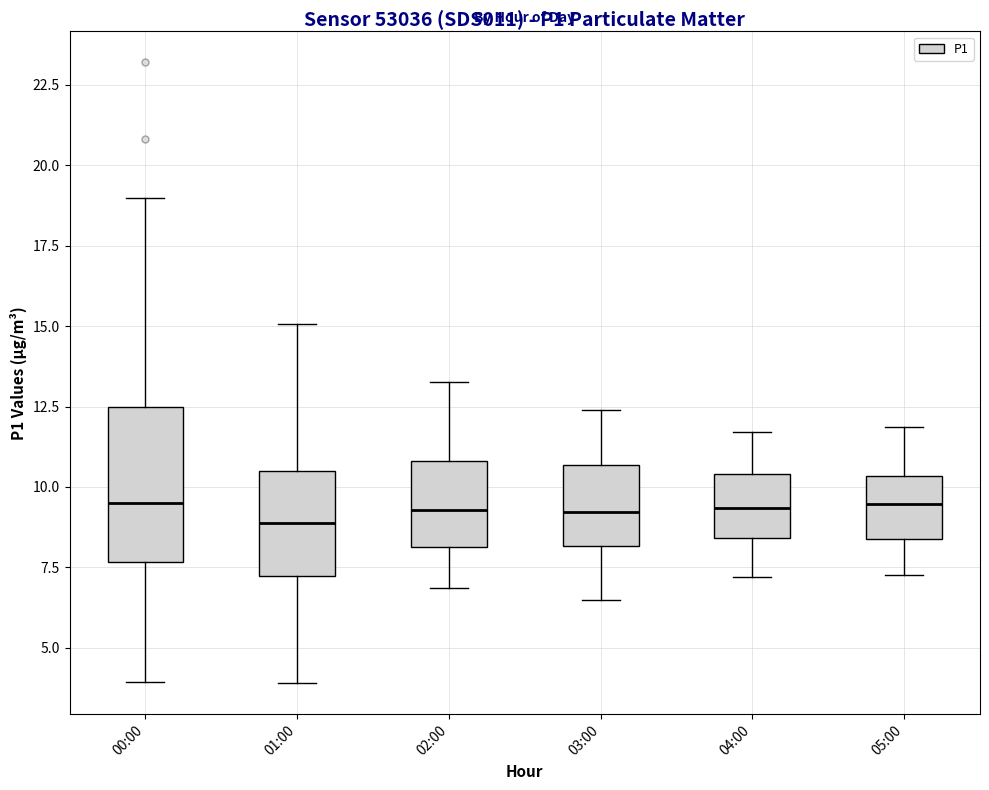

Reading left to right, transcribe this box plot: for each box, give where its median line is, the range the box spans, and where its two whiskers end, as read against the y-axis. The values are not printed on the chart, so give them approximately, as read against the axis.

00:00: median 9.5, box 7.5 to 12.5, whiskers 4.0 to 19.0
01:00: median 9.0, box 7.0 to 10.5, whiskers 4.0 to 15.0
02:00: median 9.5, box 8.0 to 11.0, whiskers 7.0 to 13.5
03:00: median 9.0, box 8.0 to 10.5, whiskers 6.5 to 12.5
04:00: median 9.5, box 8.5 to 10.5, whiskers 7.0 to 11.5
05:00: median 9.5, box 8.5 to 10.5, whiskers 7.5 to 12.0